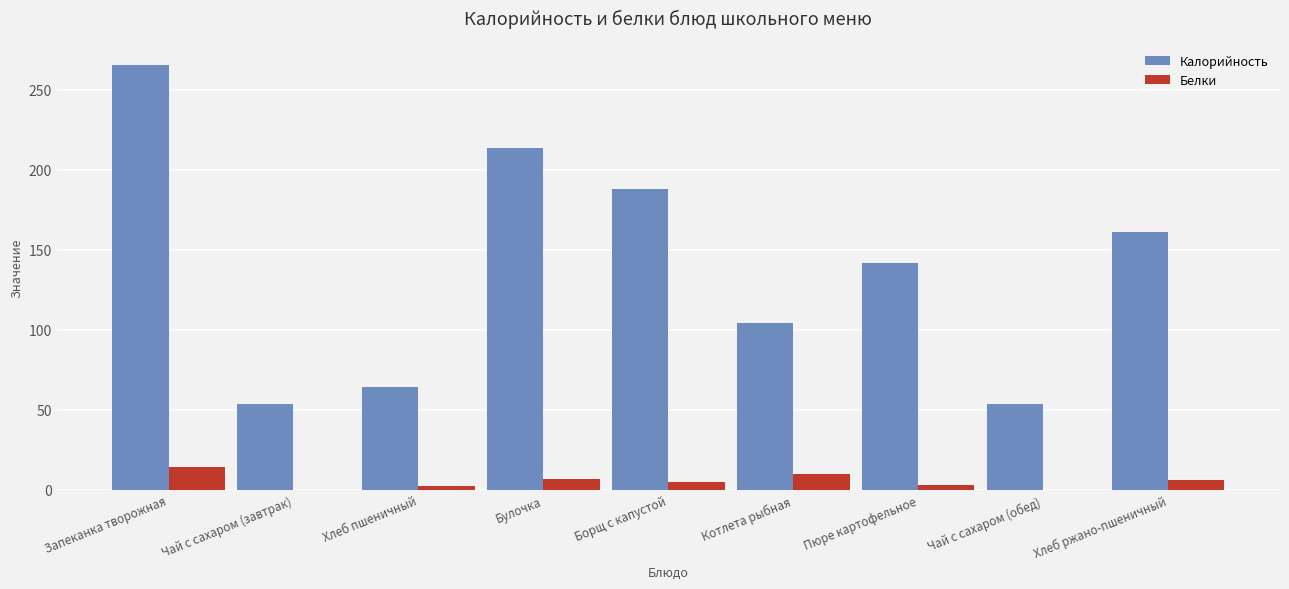

How many values in the Калорийность series exceed 141?

5